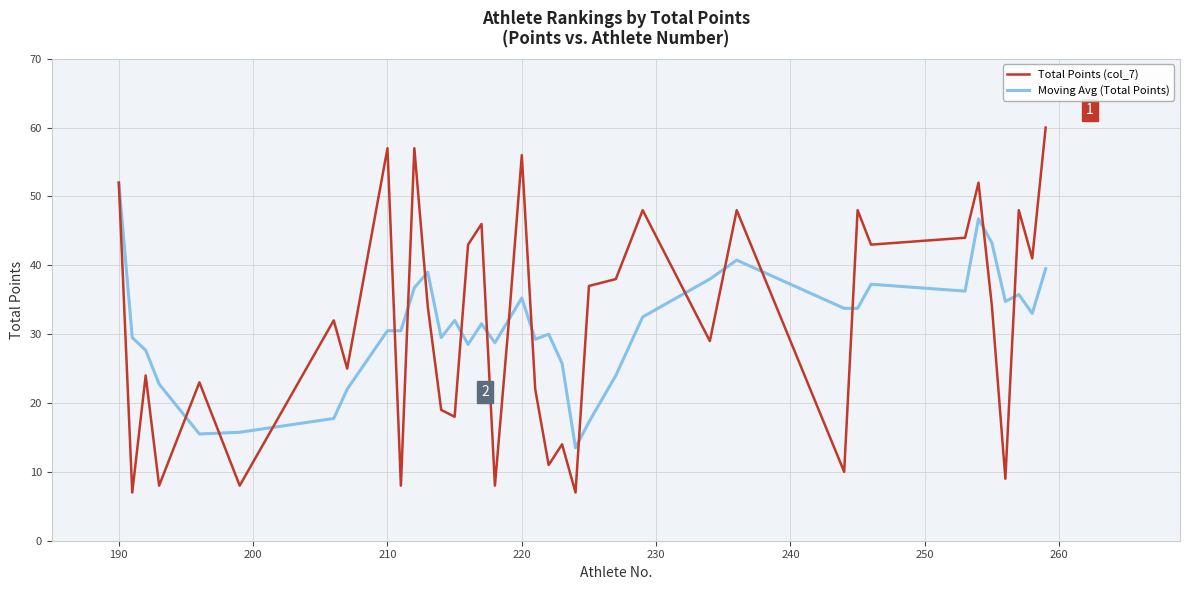

Which series has the largest range (max minus min)?

Total Points (col_7)